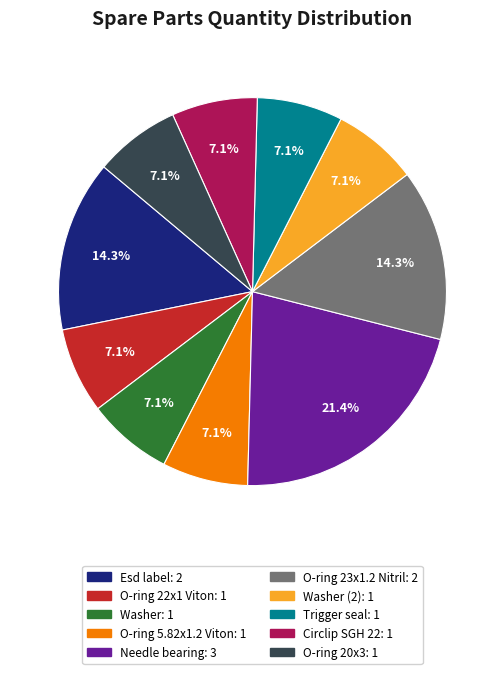

Does any single category account for the majority?

No